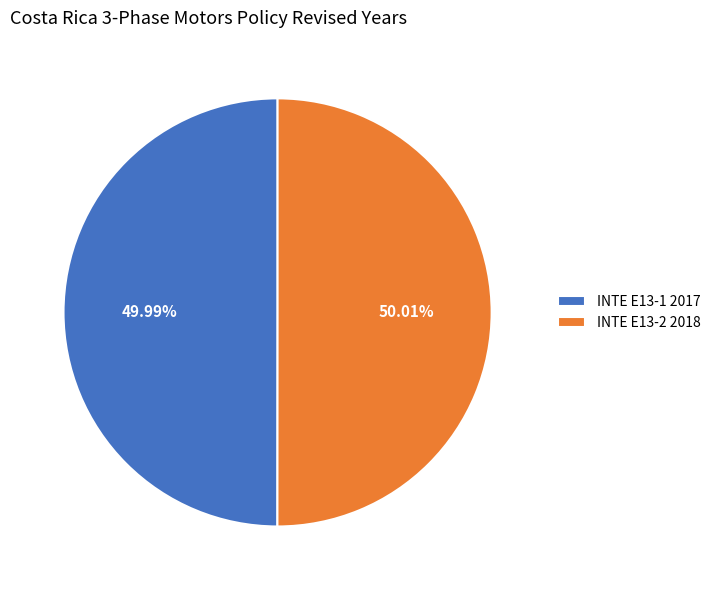

To the nearest percent, what percentage of the pie is INTE E13-1 2017?

50%